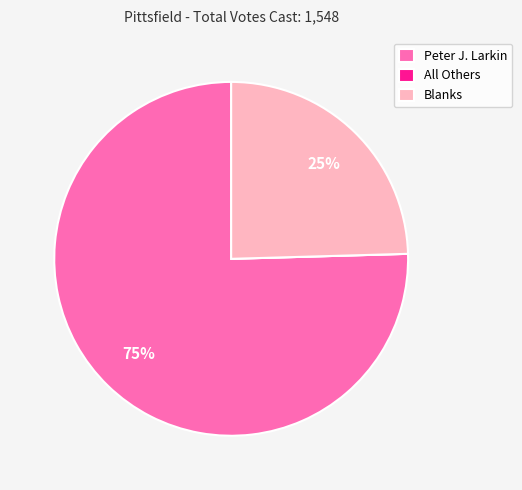

To the nearest percent, what is the average slice percentage?

33%